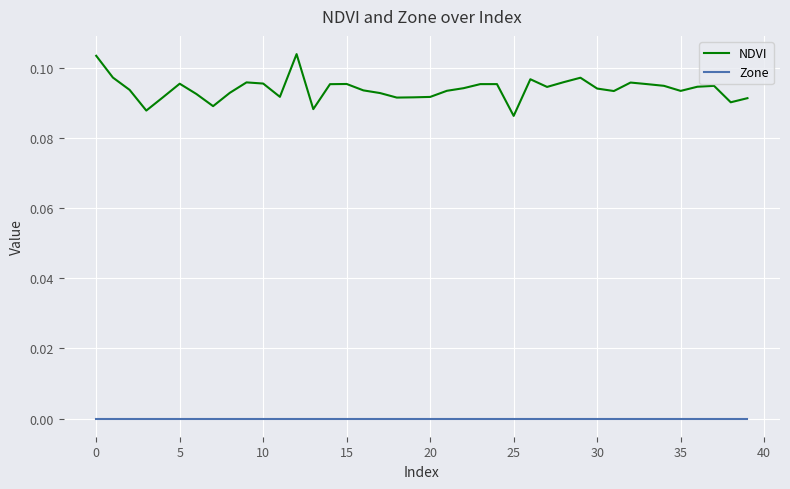

True or false: NDVI has more than 0 interior local peaks.

True